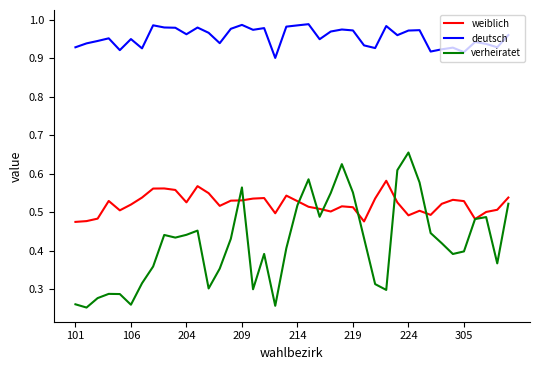

How many weiblich values are between 0 and 1?

40